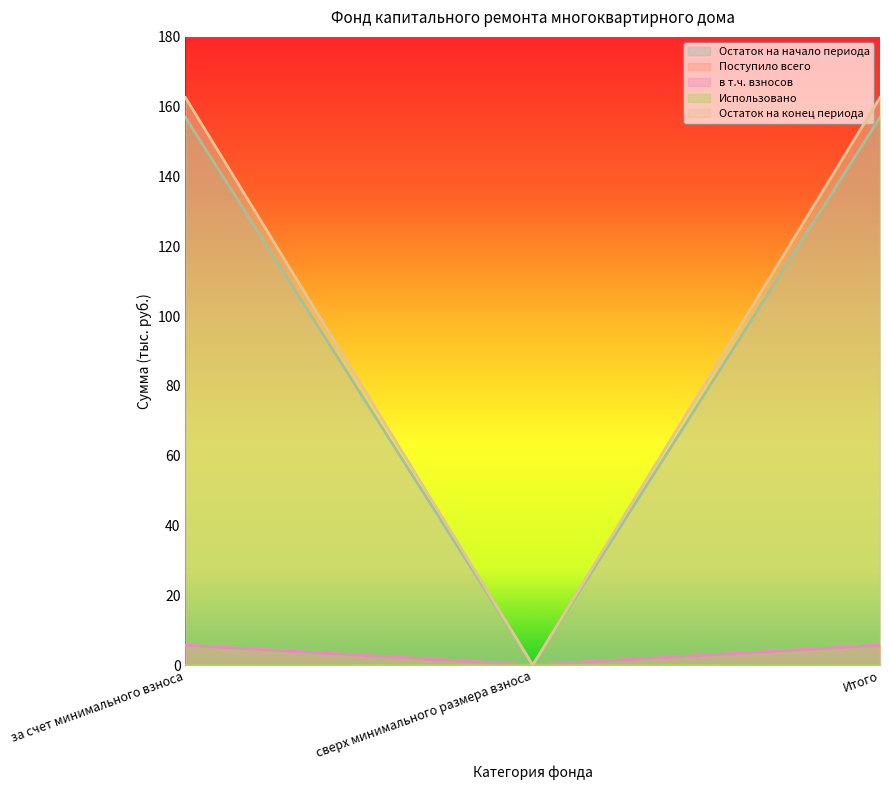

What is the spread (max minus min) of values at за счет минимального взноса?

156.9